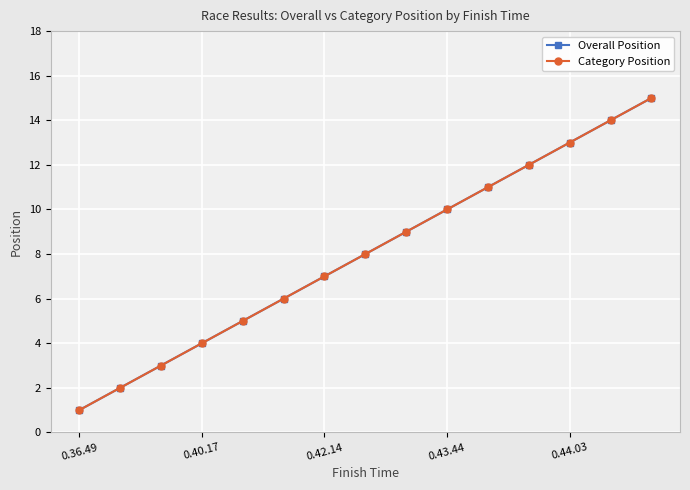

What is the value of the Category Position point at the 10th from the left?

10